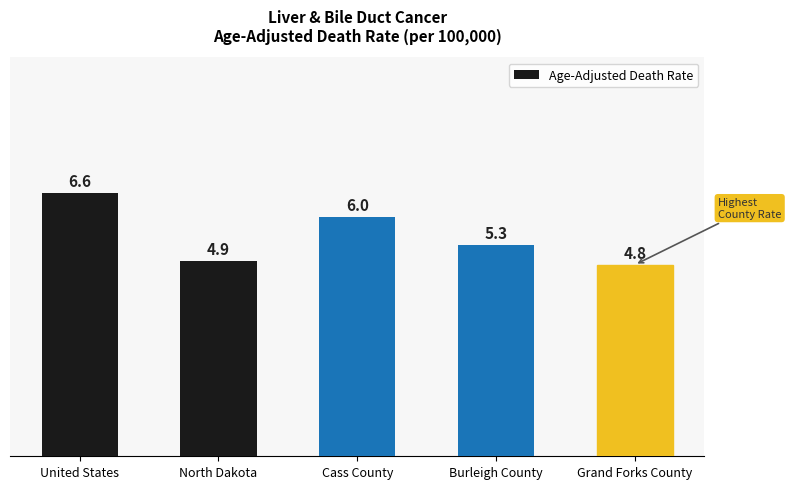

Reading left to right, extract all data points from this chart.

United States=6.6	North Dakota=4.9	Cass County=6.0	Burleigh County=5.3	Grand Forks County=4.8